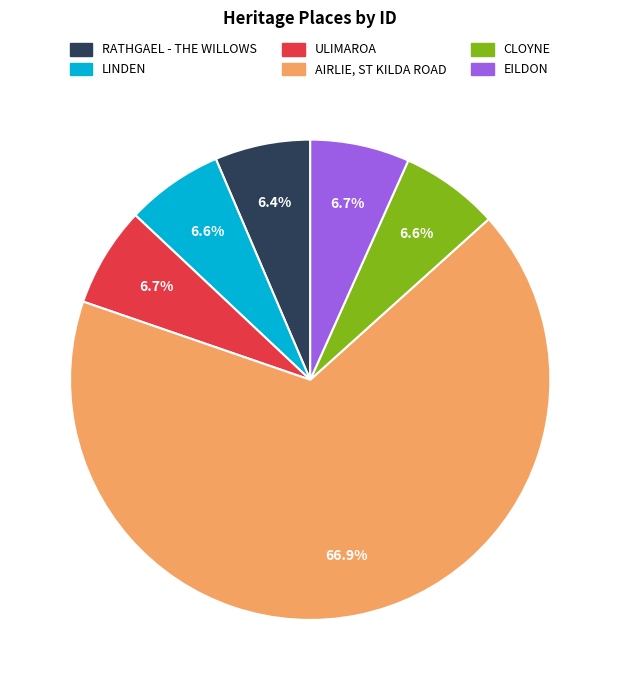

What is the total percentage of ULIMAROA and AIRLIE, ST KILDA ROAD?

73.7%